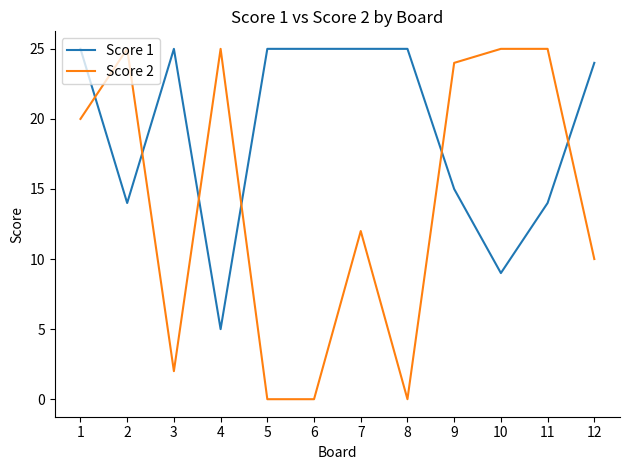

What is the sum of the Score 1 values at 11 and 12?

38